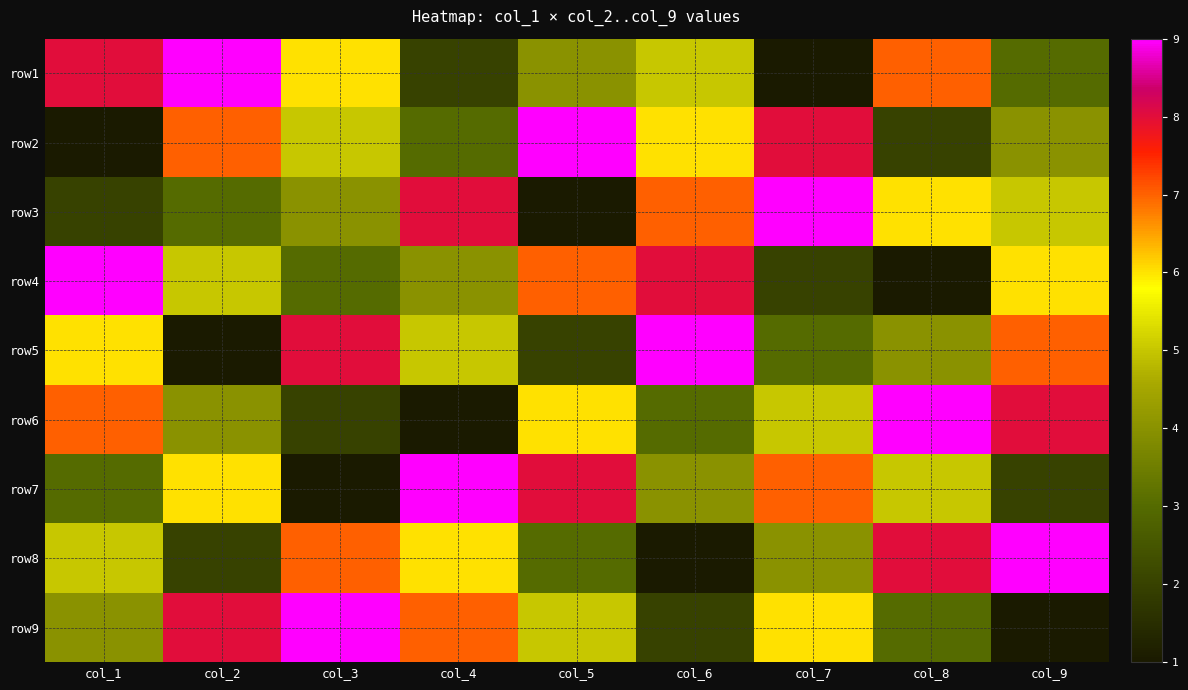

At which category is the sum across all series the highest?

col_1